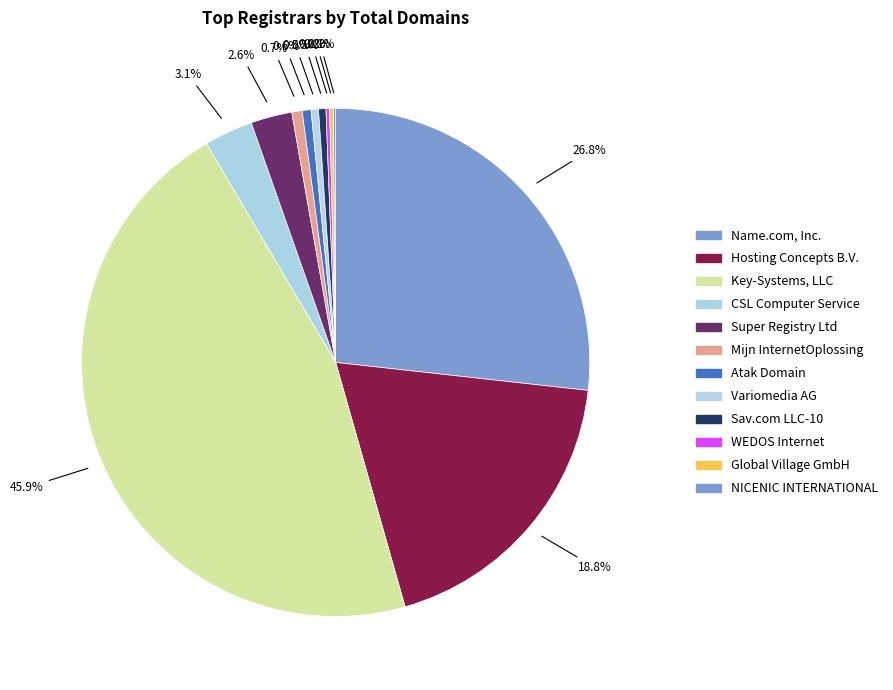

To the nearest percent, what is the average slice percentage?

8%